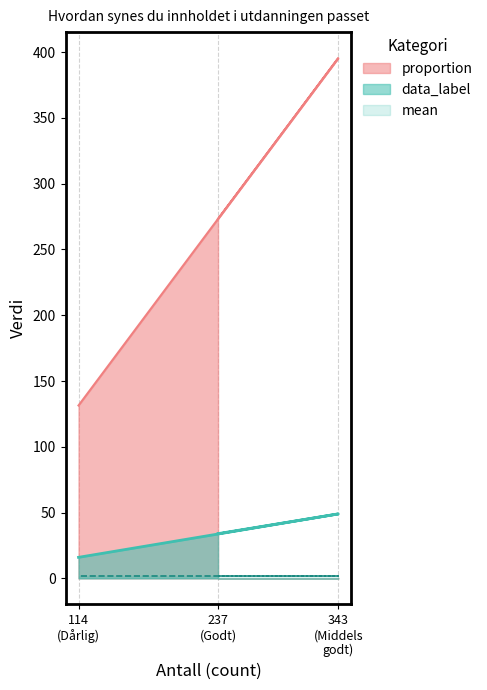

At how many categories does at least one series exceed 157?

2